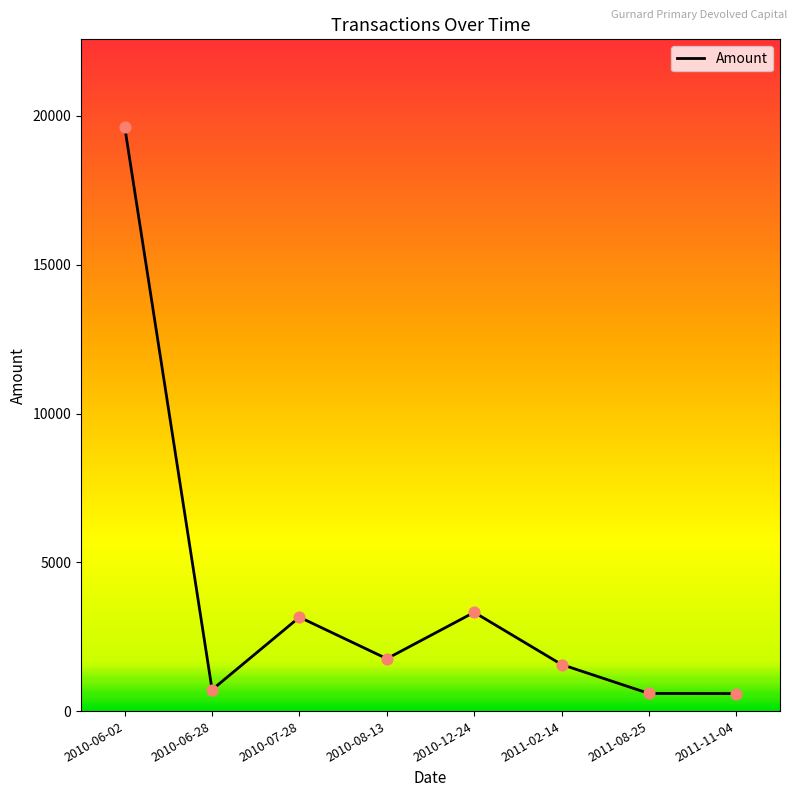

Between 2010-06-28 and 2010-07-28, which is larger?

2010-07-28